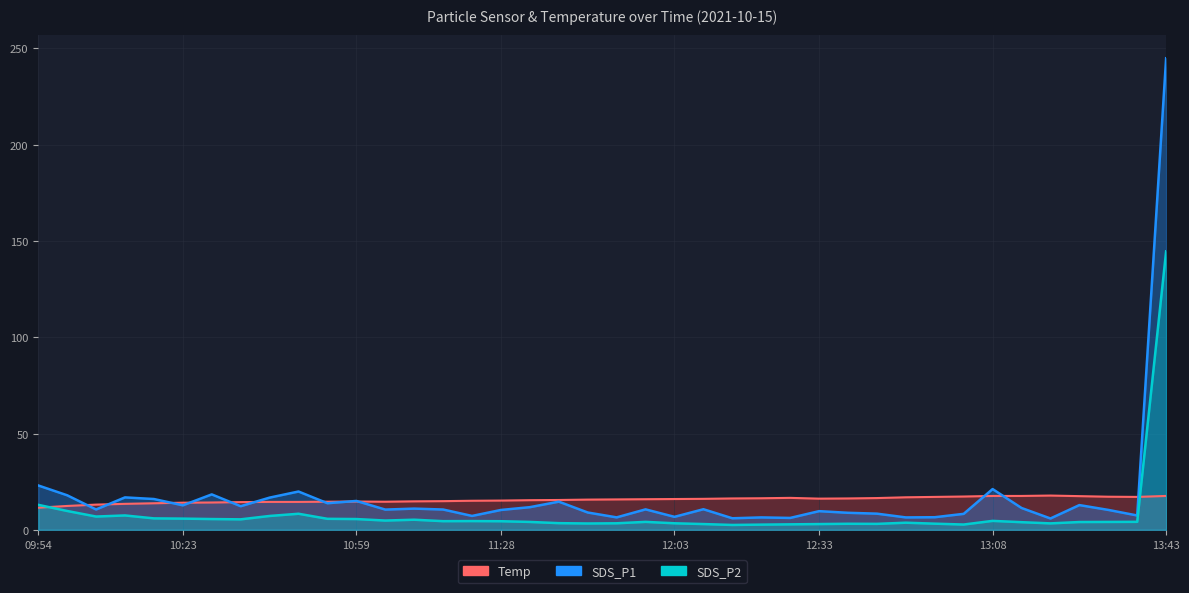

The value of SDS_P2 at 12:51 is 1.1. True or false?

False